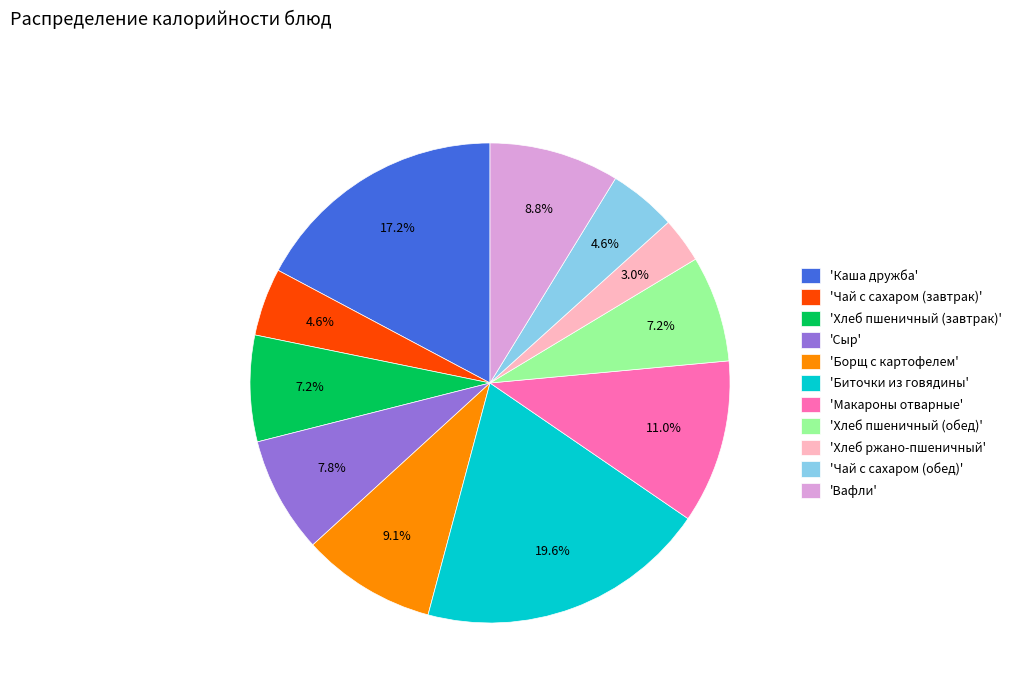

What is the largest slice in the pie chart?

'Биточки из говядины'